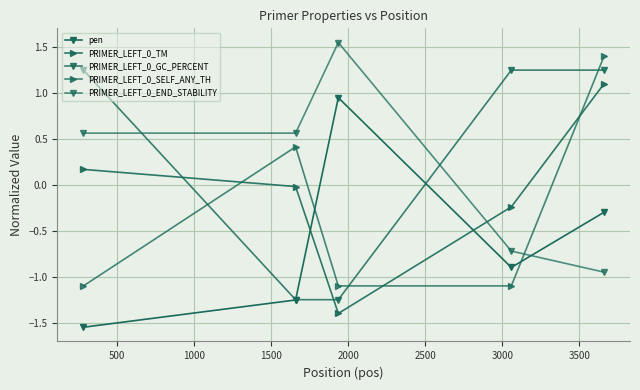

What is the value of the pen point at the 4th from the left?

-0.9